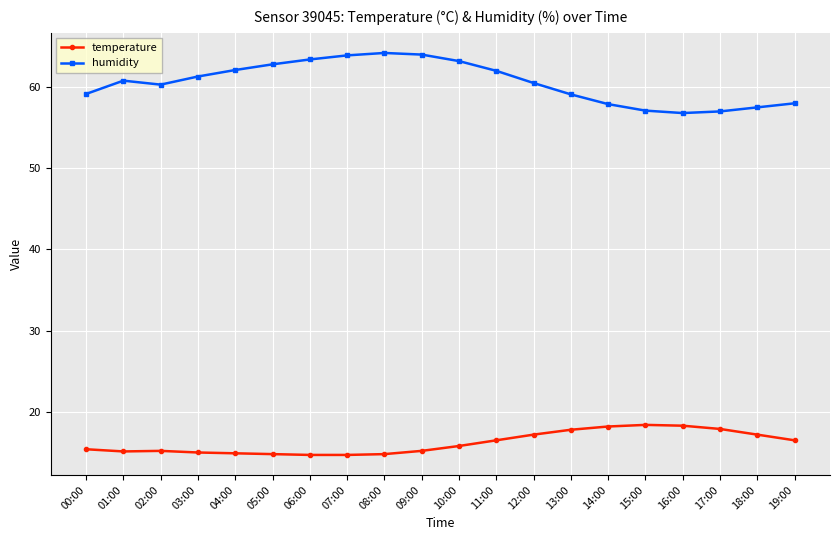

Which series has the largest total across all categories?

humidity